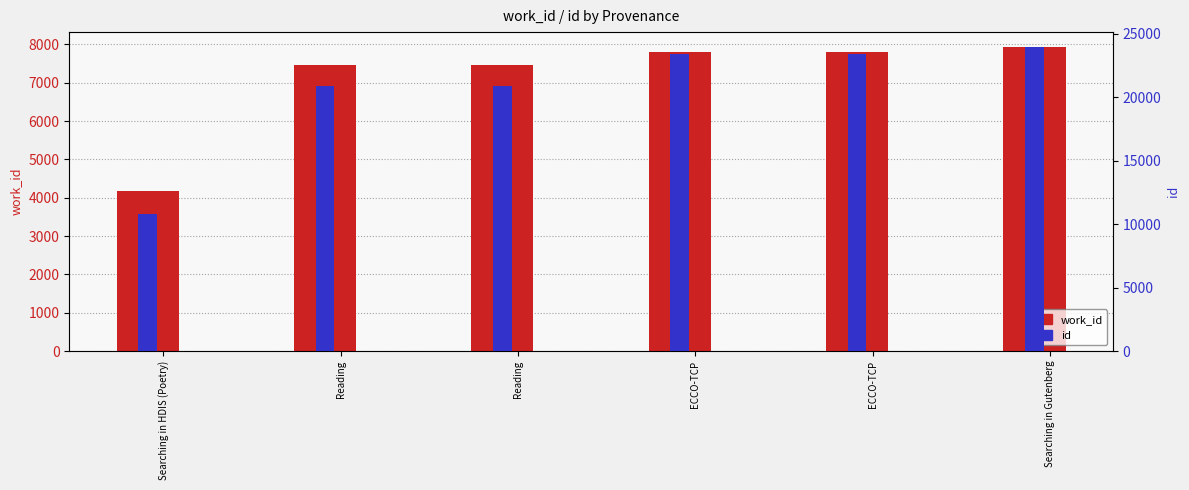

What is the label of the 6th bar from the left?

Searching in Gutenberg